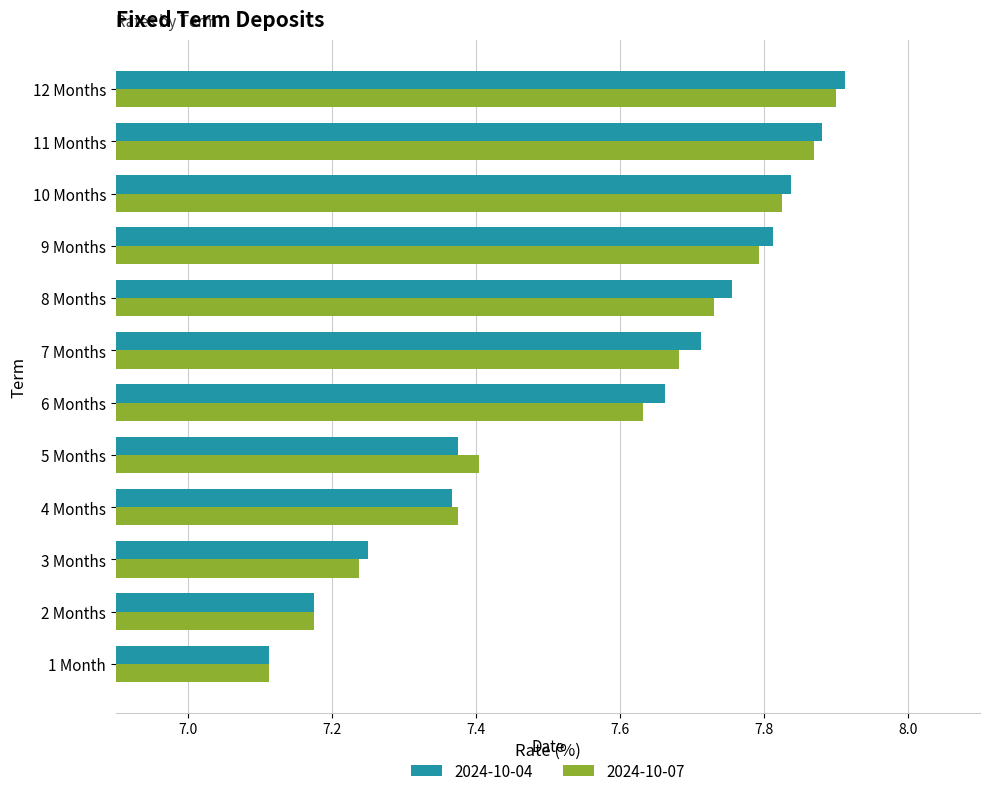

At how many categories does at least one series exceed 7?

12